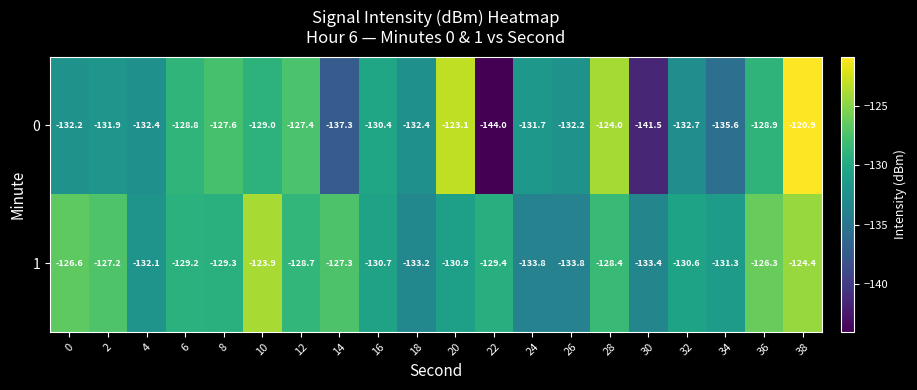

At which category does the chart reach its minimum across all series?

22